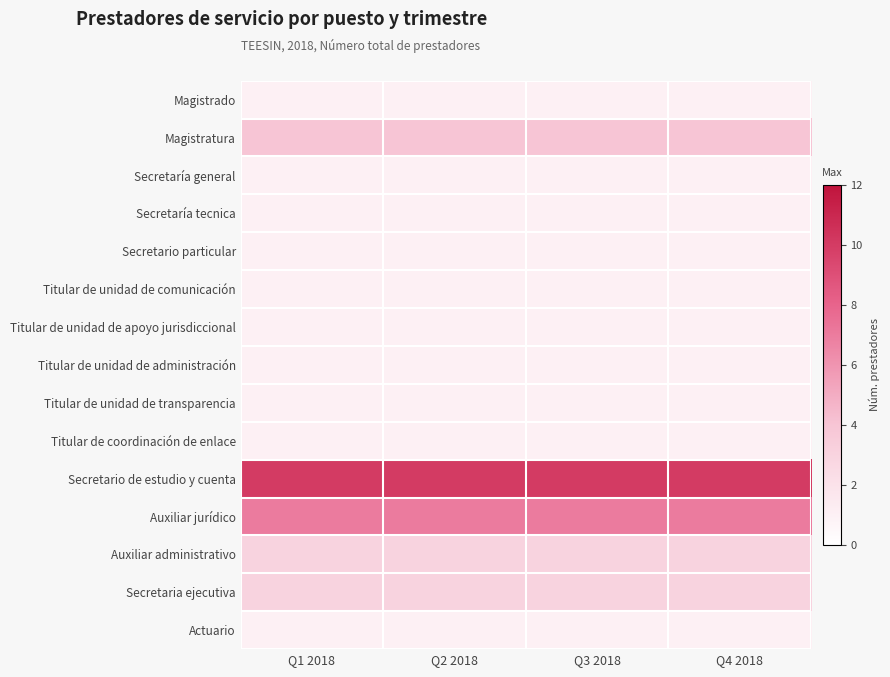

Which has a higher value, Q4 2018 or Q3 2018?

Q4 2018